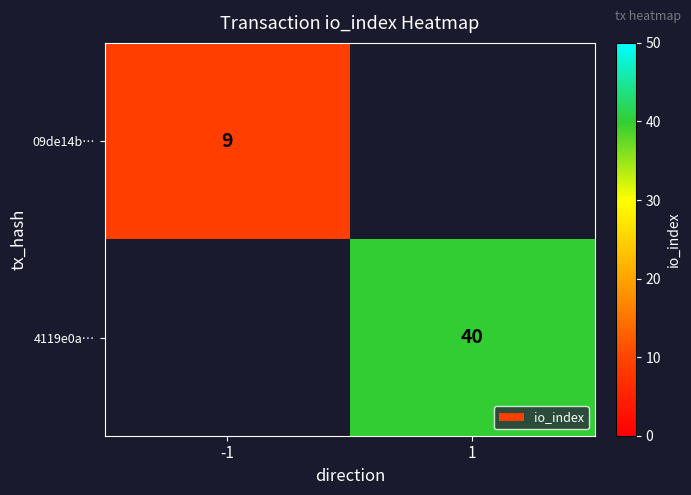

Which label corresponds to the largest value in the chart?

1